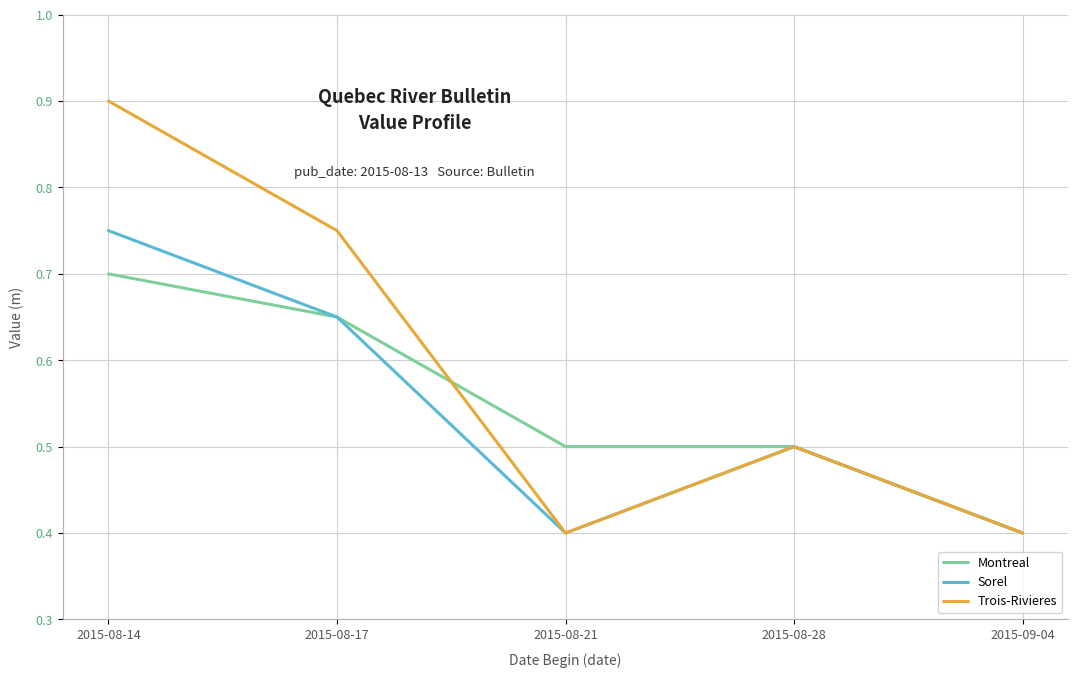

What is the greatest value displayed?

0.9